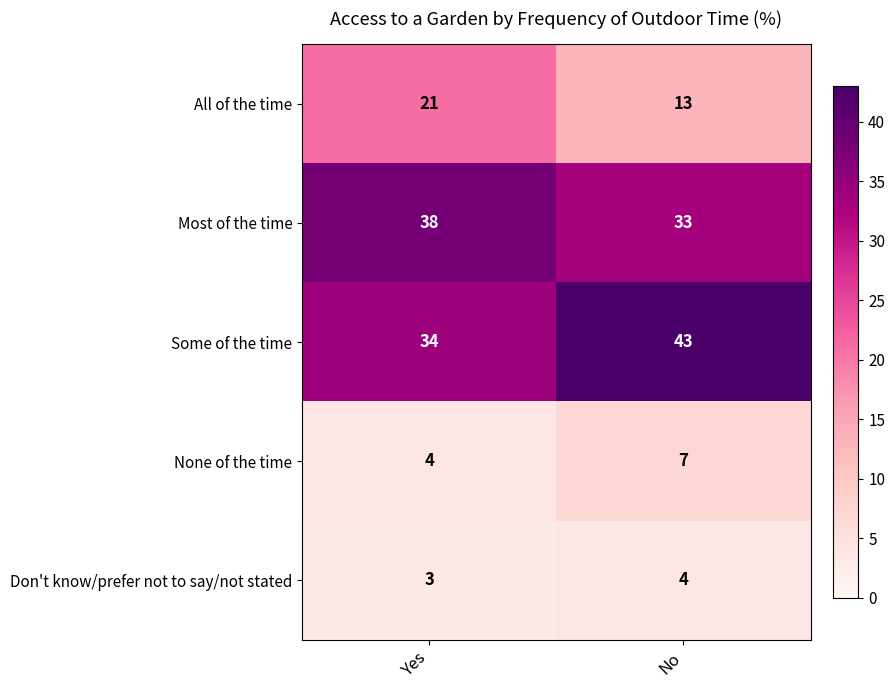

Reading left to right, what are all the values shown in this chart?

All of the time: 21	13
Most of the time: 38	33
Some of the time: 34	43
None of the time: 4	7
Don't know/prefer not to say/not stated: 3	4